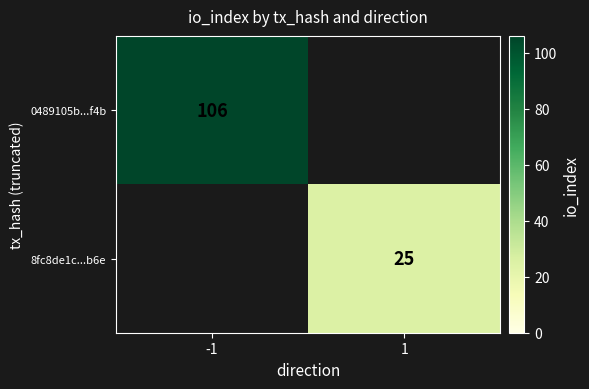

Which label corresponds to the largest value in the chart?

-1